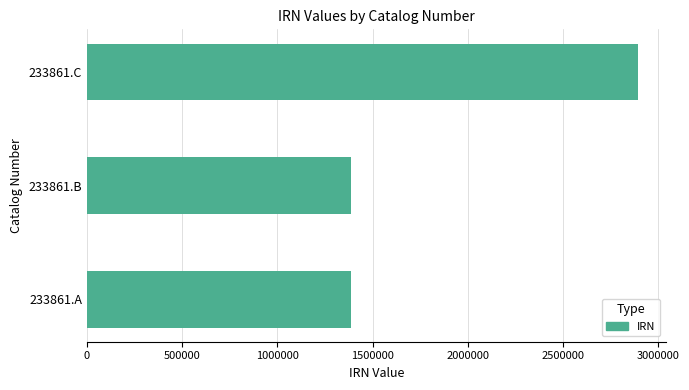

How many bars are there in total?

3